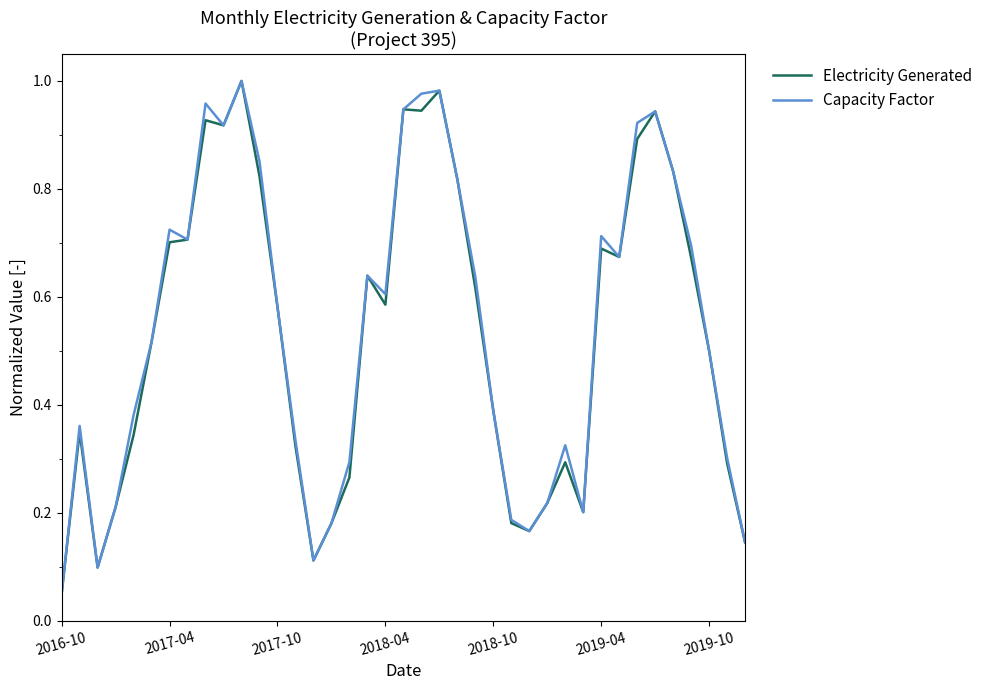

At which label does Electricity Generated reach its minimum?

2016-10